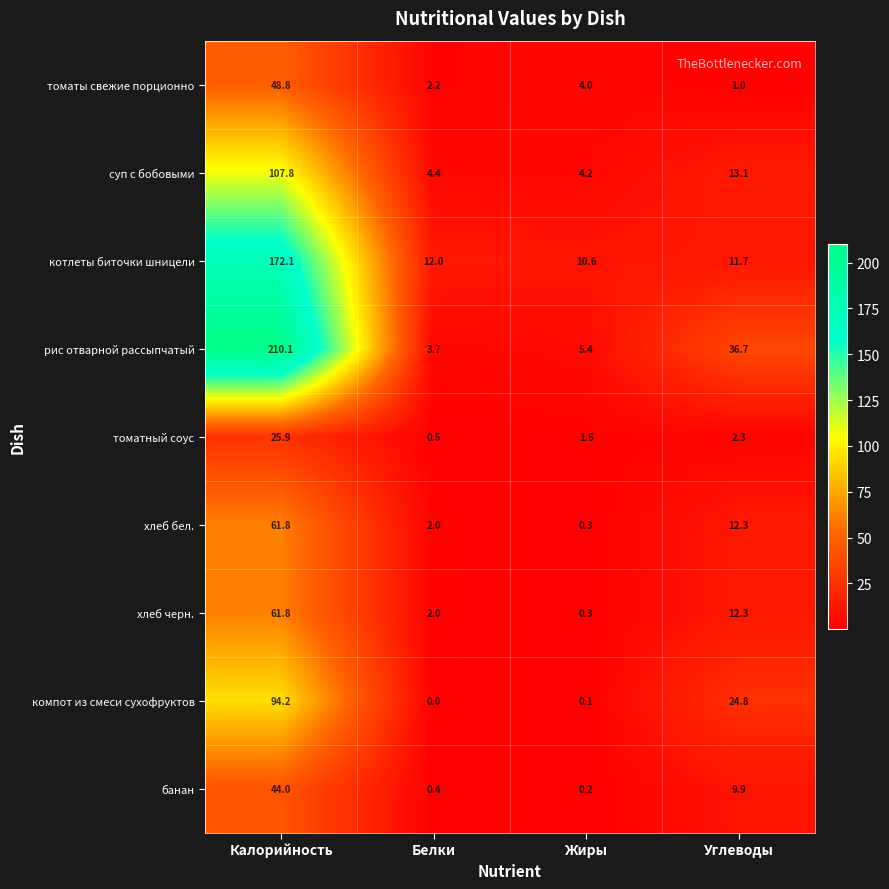

True or false: рис отварной рассыпчатый has a value of 36.7 at Углеводы.

True